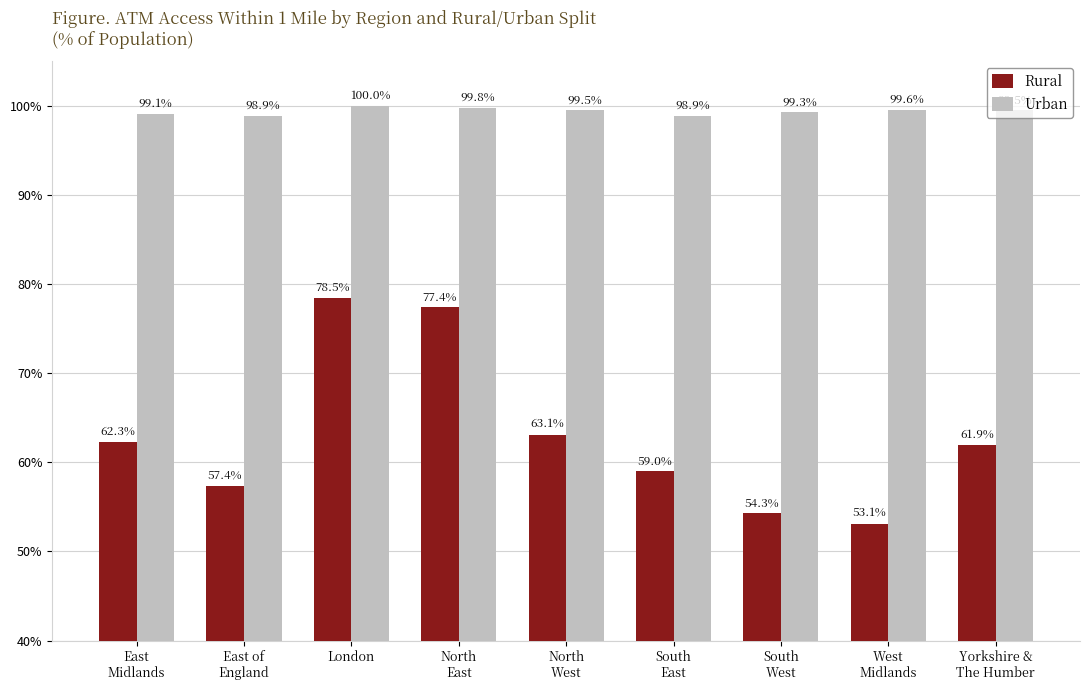

Rank the series at Yorkshire &
The Humber from highest to lowest value.

Urban, Rural